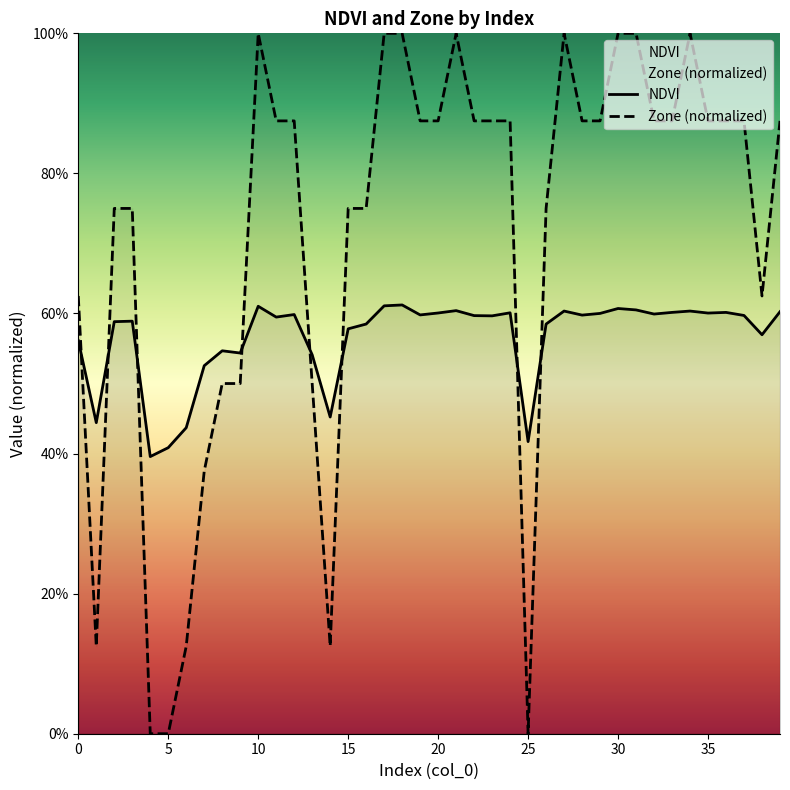

At which label does NDVI reach its peak?

18